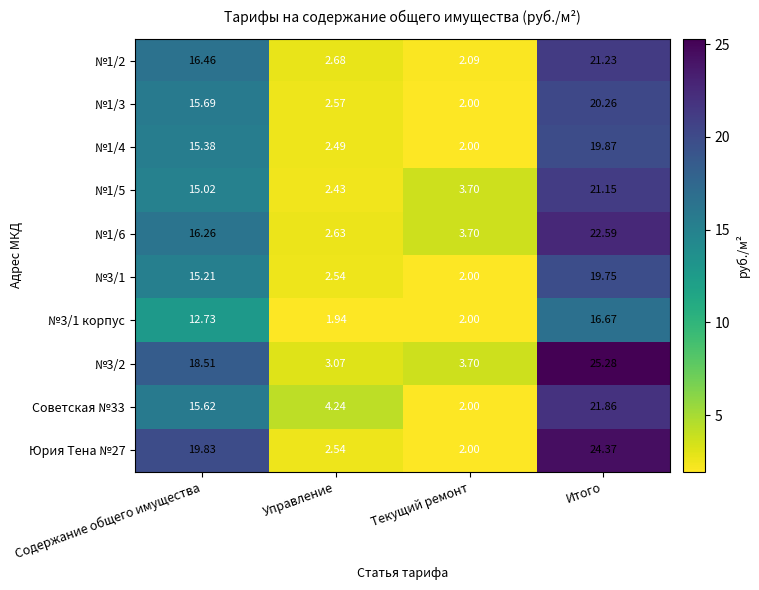

Which label corresponds to the smallest value in the chart?

Управление